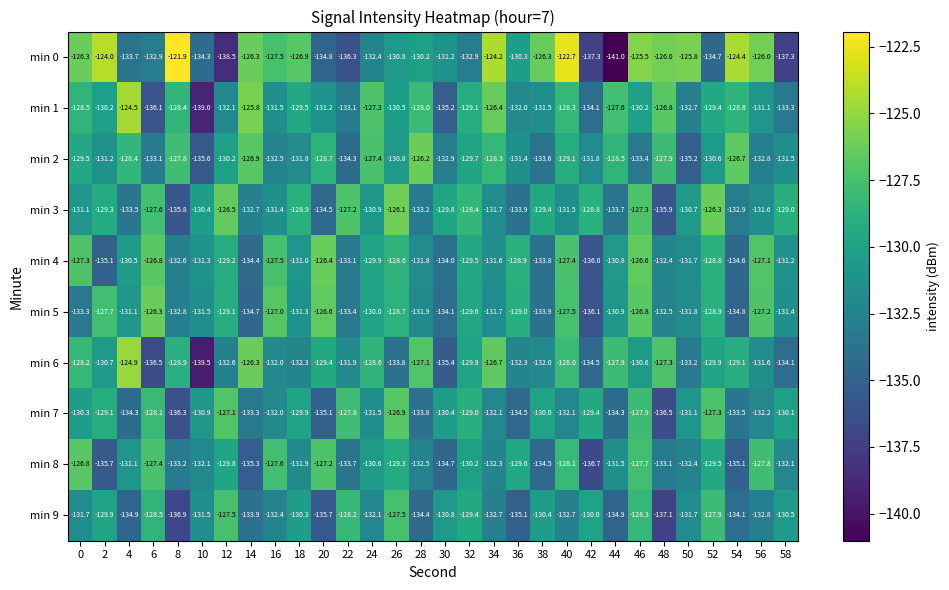

What is the difference between the second highest and second lowest values in the min 5 series?

8.2